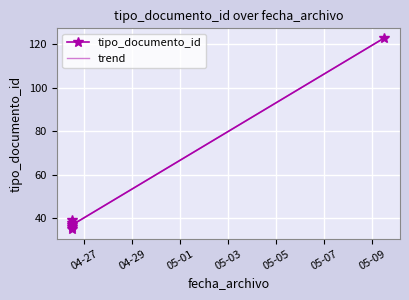

What is the minimum value shown in the chart?

35